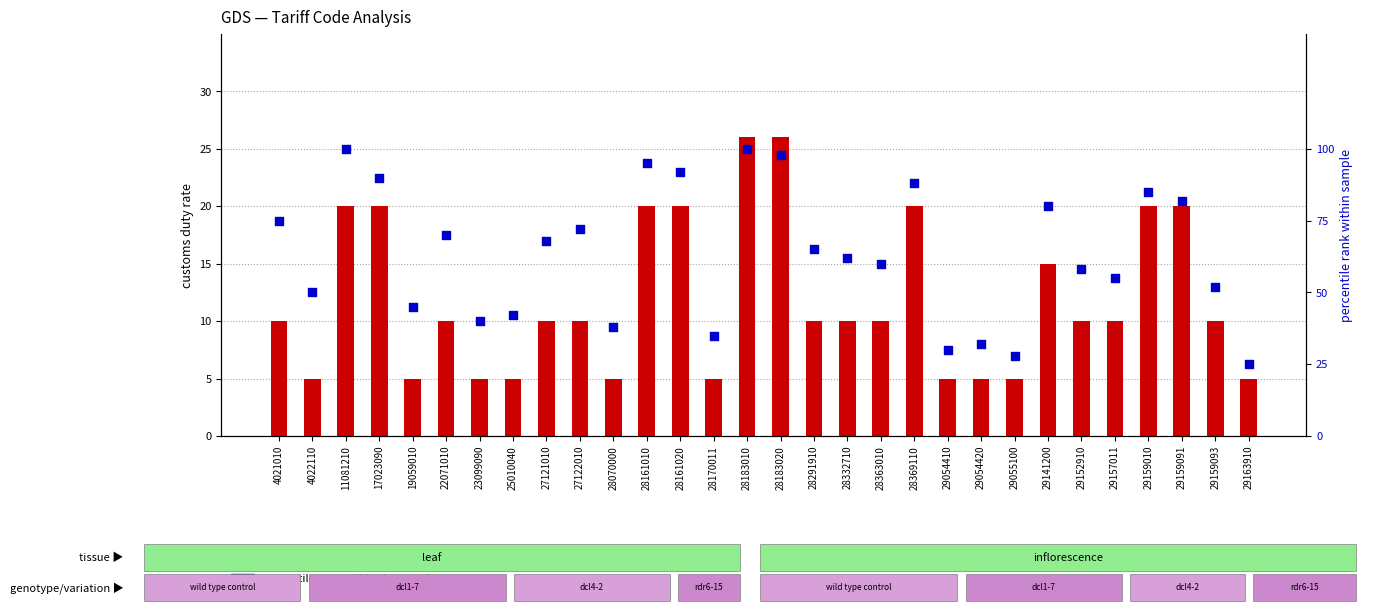

What is the total value across all series at 28369110?

108